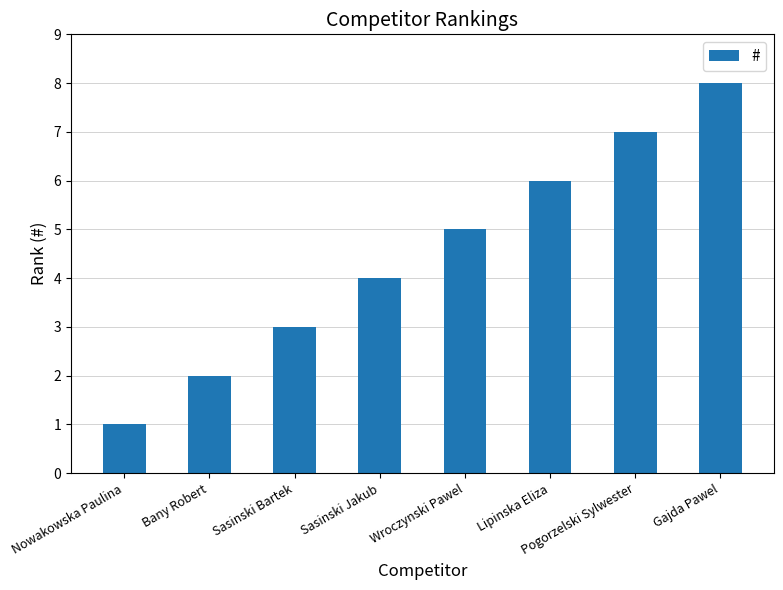

Reading left to right, list all the values displayed in this chart.

Nowakowska Paulina=1	Bany Robert=2	Sasinski Bartek=3	Sasinski Jakub=4	Wroczynski Pawel=5	Lipinska Eliza=6	Pogorzelski Sylwester=7	Gajda Pawel=8